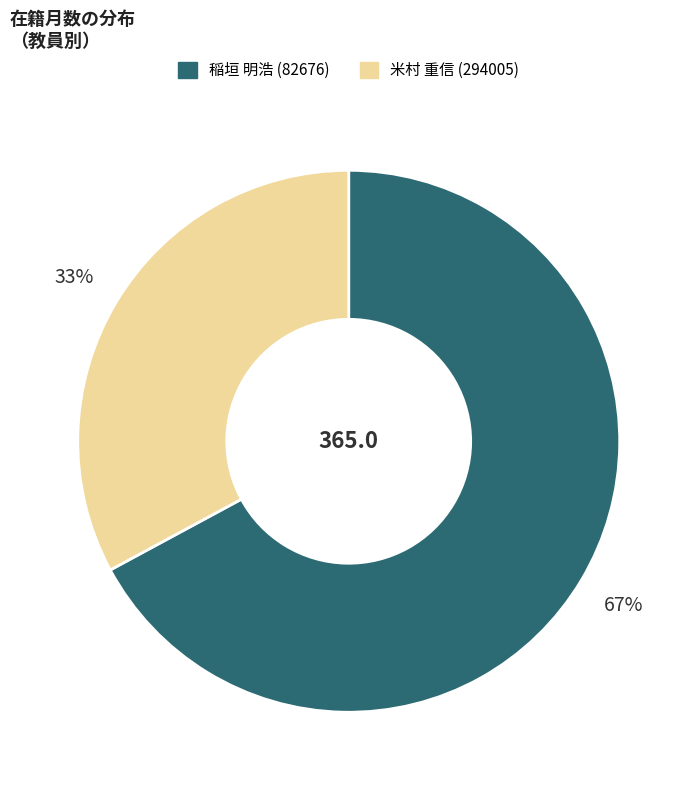

Rank the categories by value from lowest to highest.

米村 重信 (294005), 稲垣 明浩 (82676)